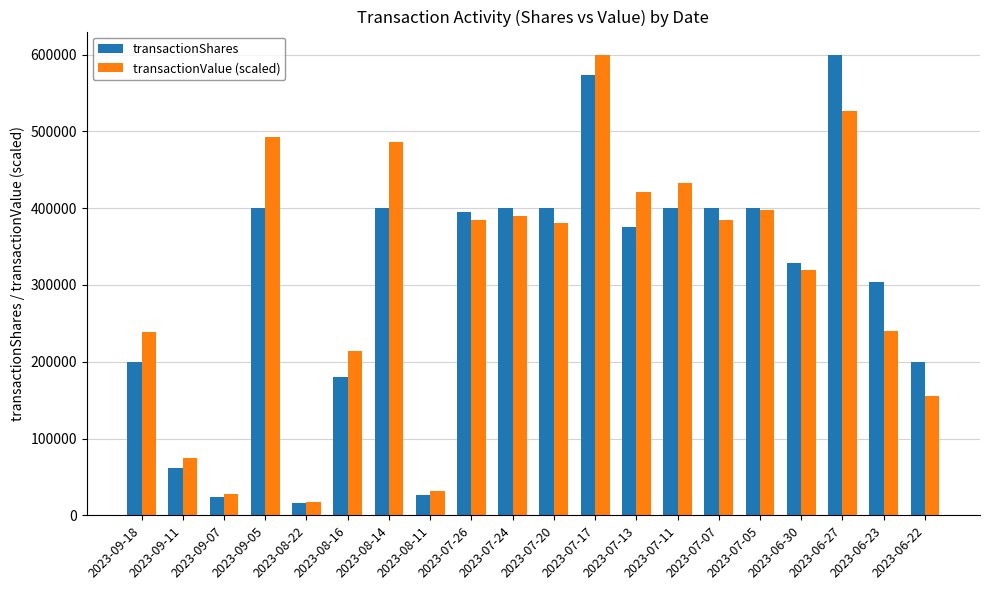

What is the smallest value displayed?

15613.0